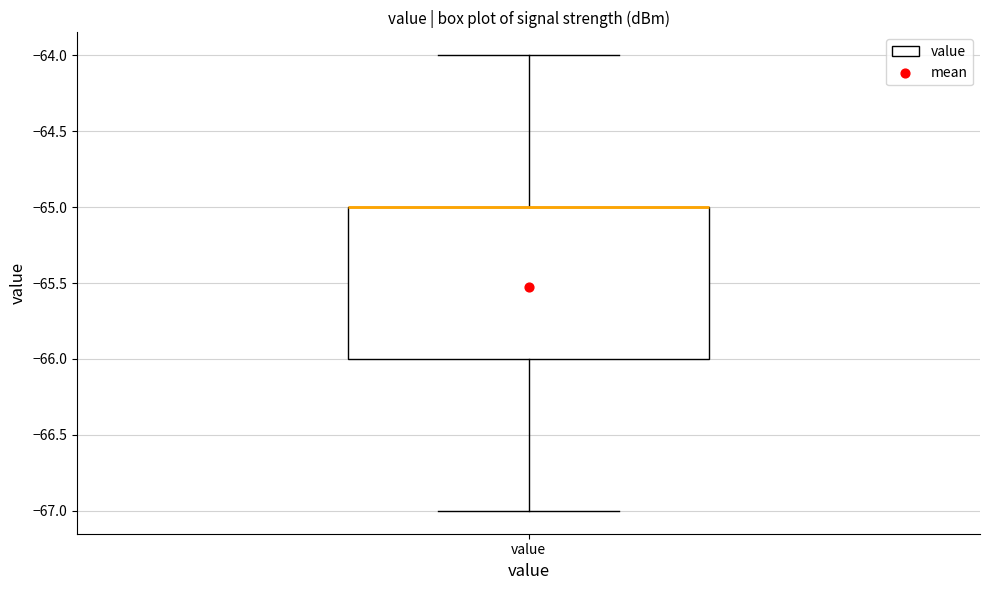

Transcribe this box plot: give where the median line is, the range the box spans, and where the two whiskers end, as read against the y-axis. The values are not printed on the chart, so give them approximately, as read against the axis.

median -65 (drawn on the box's upper edge), box -66 to -65, whiskers -67 to -64